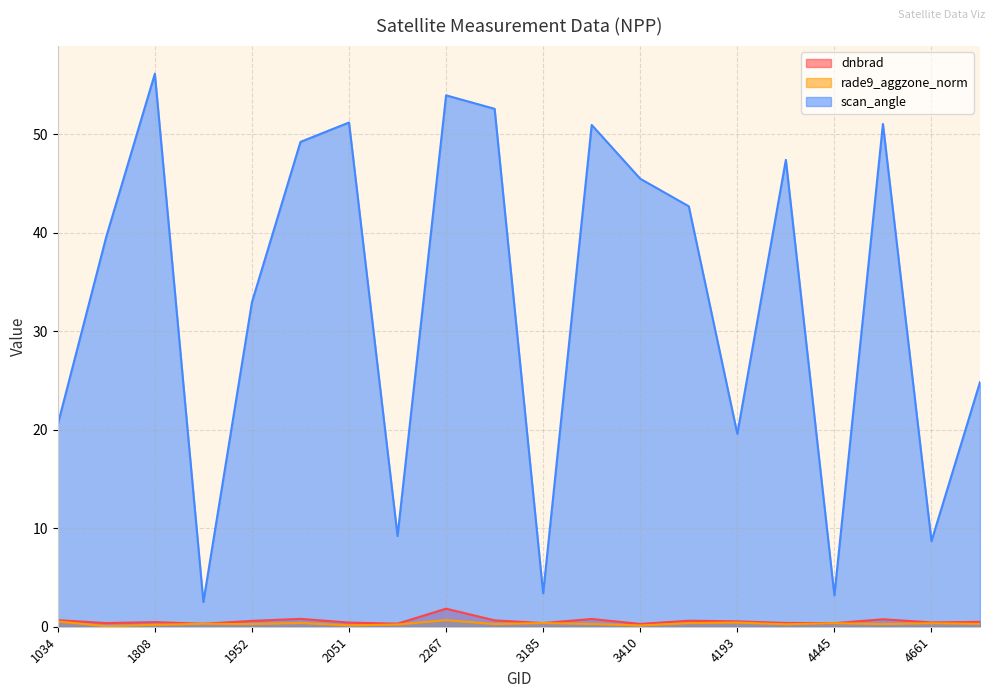

At how many categories does at least one series exceed 14?

15